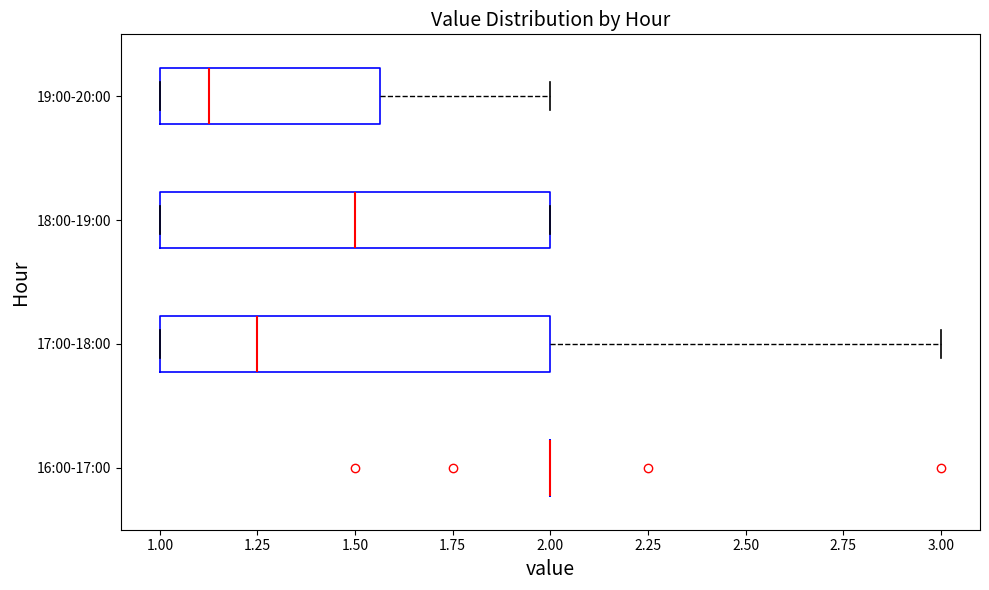

Reading bottom to top, read every box against the x-axis: the position of its median line, the range the box covers, and the ends of its whiskers. The values are not printed on the chart, so give them approximately, as read against the axis.

16:00-17:00: box collapsed to a line at 2.00, whiskers 2.00 to 2.00
17:00-18:00: median 1.25, box 1.00 to 2.00, whiskers 1.00 to 3.00
18:00-19:00: median 1.50, box 1.00 to 2.00, whiskers 1.00 to 2.00
19:00-20:00: median 1.15, box 1.00 to 1.55, whiskers 1.00 to 2.00